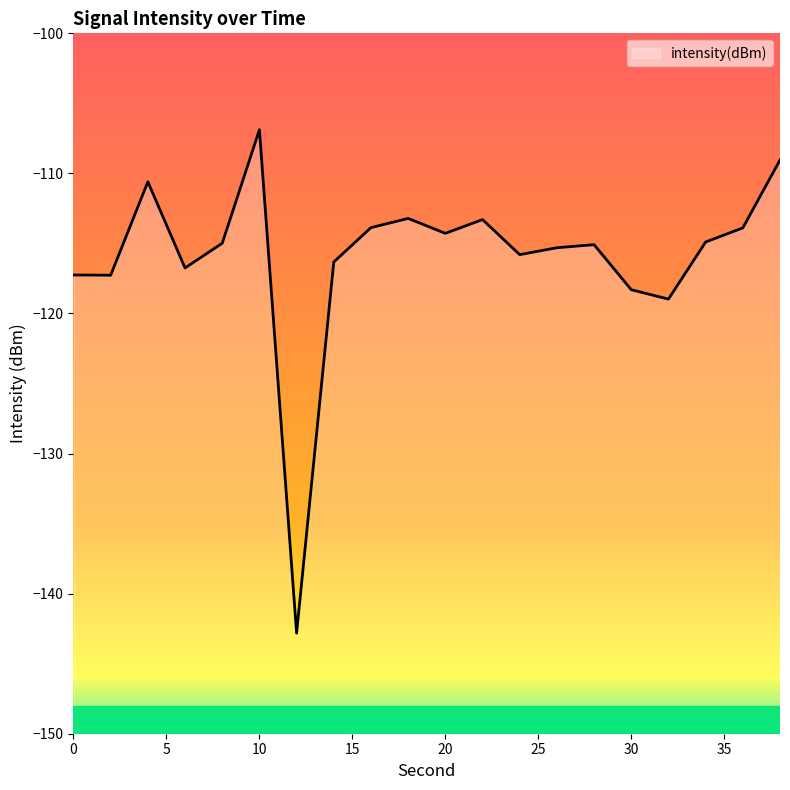

What is the value of the 17th point from the left?

-119.0